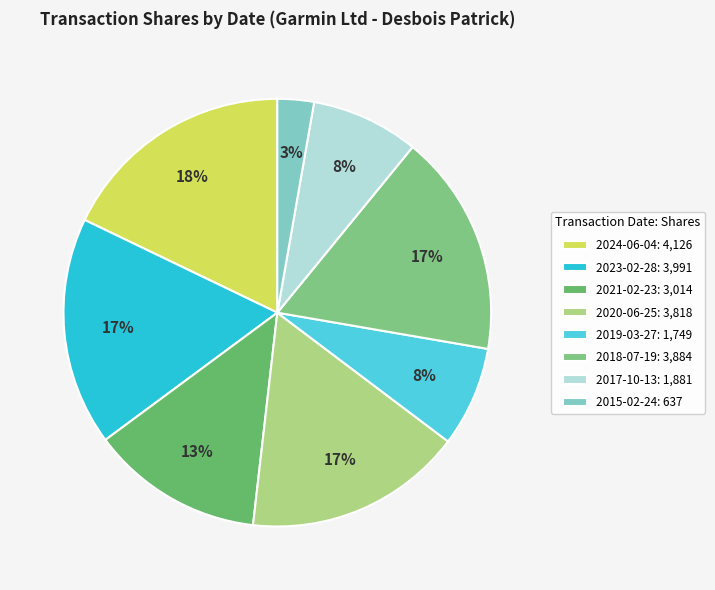

Combined, do 2015-02-24 and 2024-06-04 account for over 50%?

No